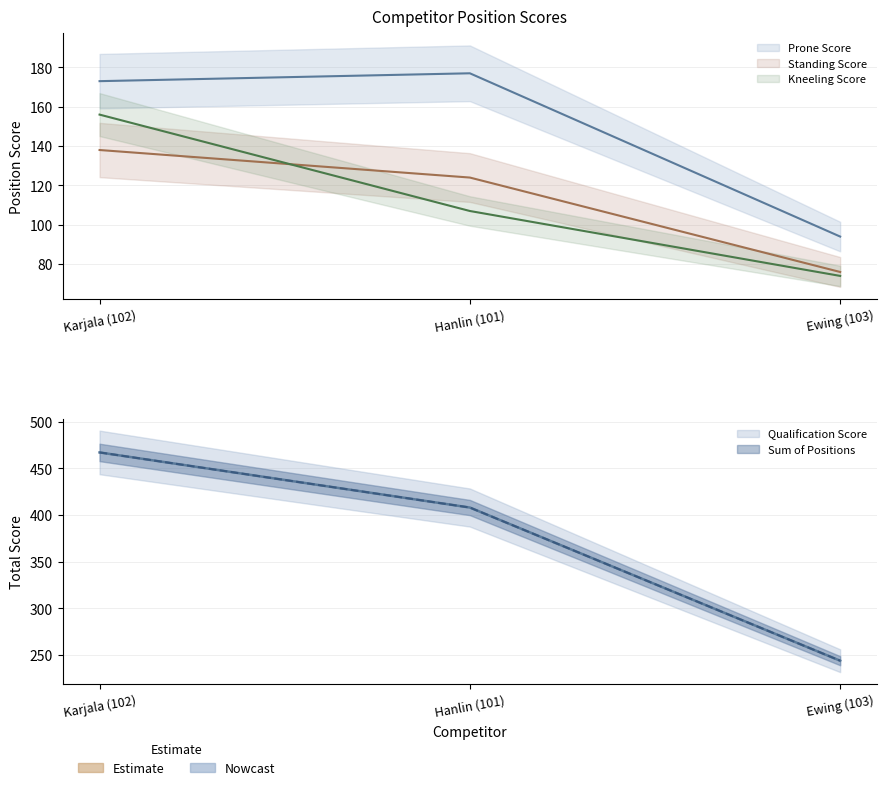

What value does the Prone Score series have at Hanlin (101), to the nearest 5?

175